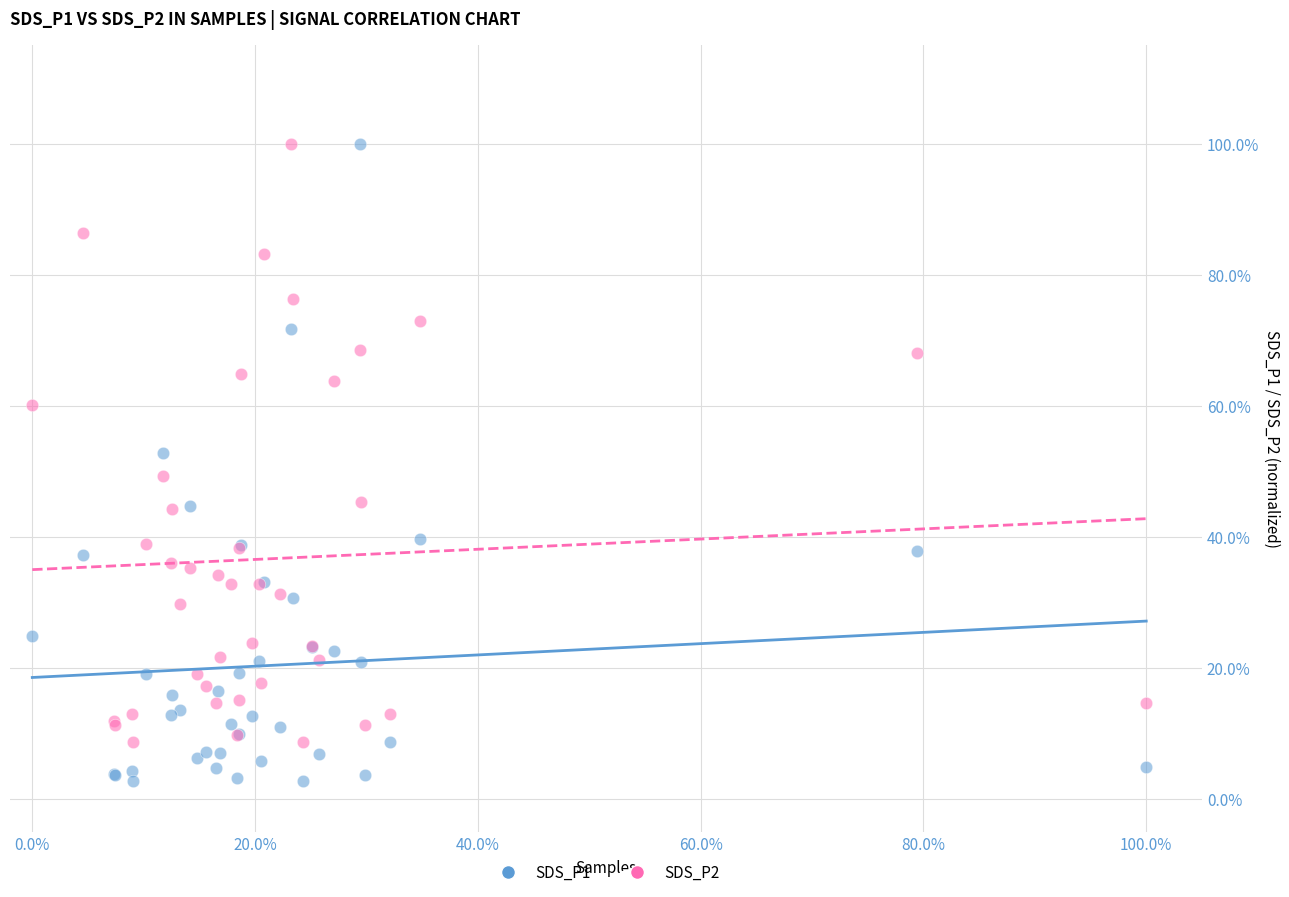

Which series has the widest spread of Y values?

SDS_P1